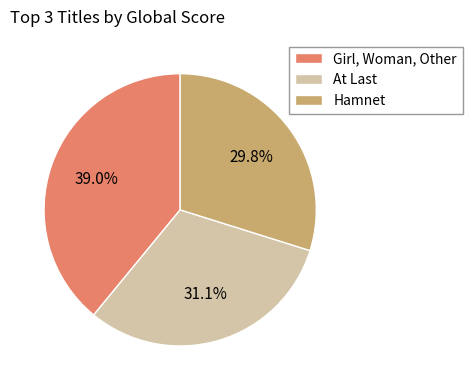

Rank the categories by value from highest to lowest.

Girl, Woman, Other, At Last, Hamnet